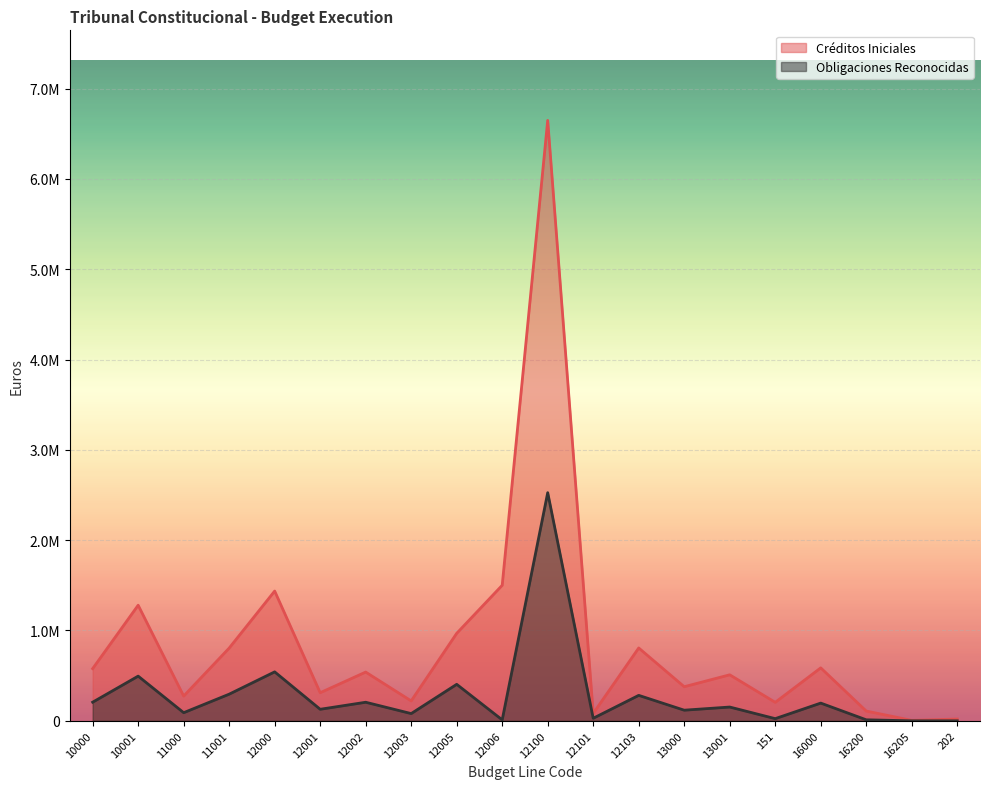

At how many categories does at least one series exceed 3887065?

1